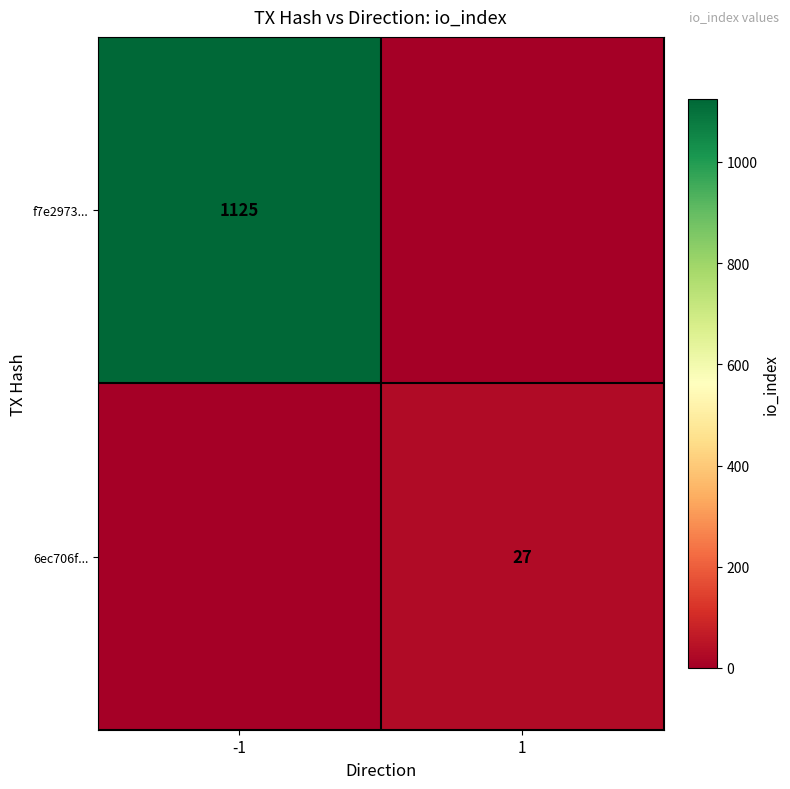

Which category has the highest value across all series?

-1